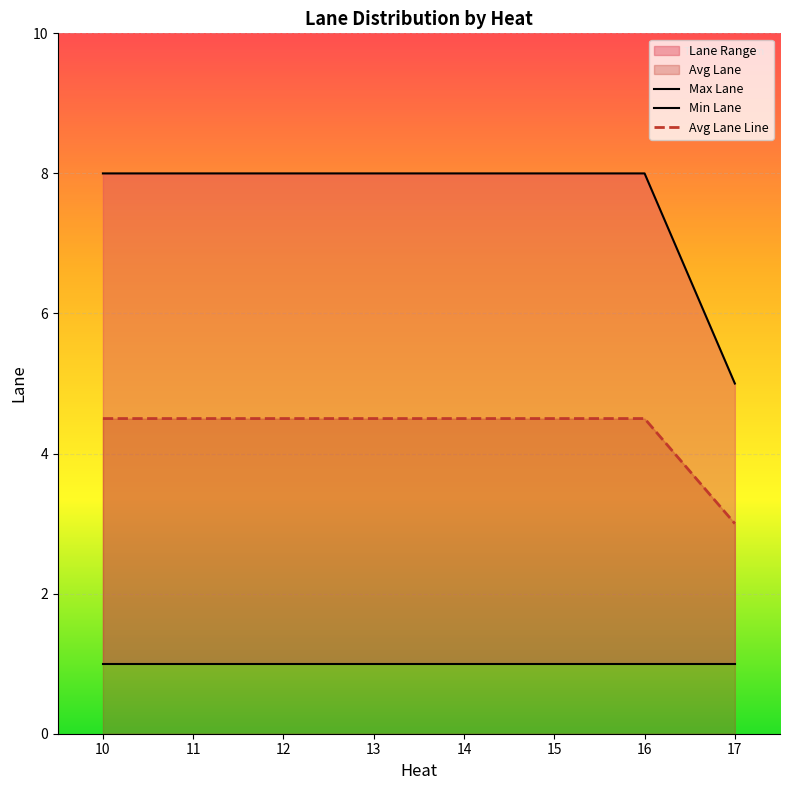

Does the chart display data point markers on the line(s)?

No